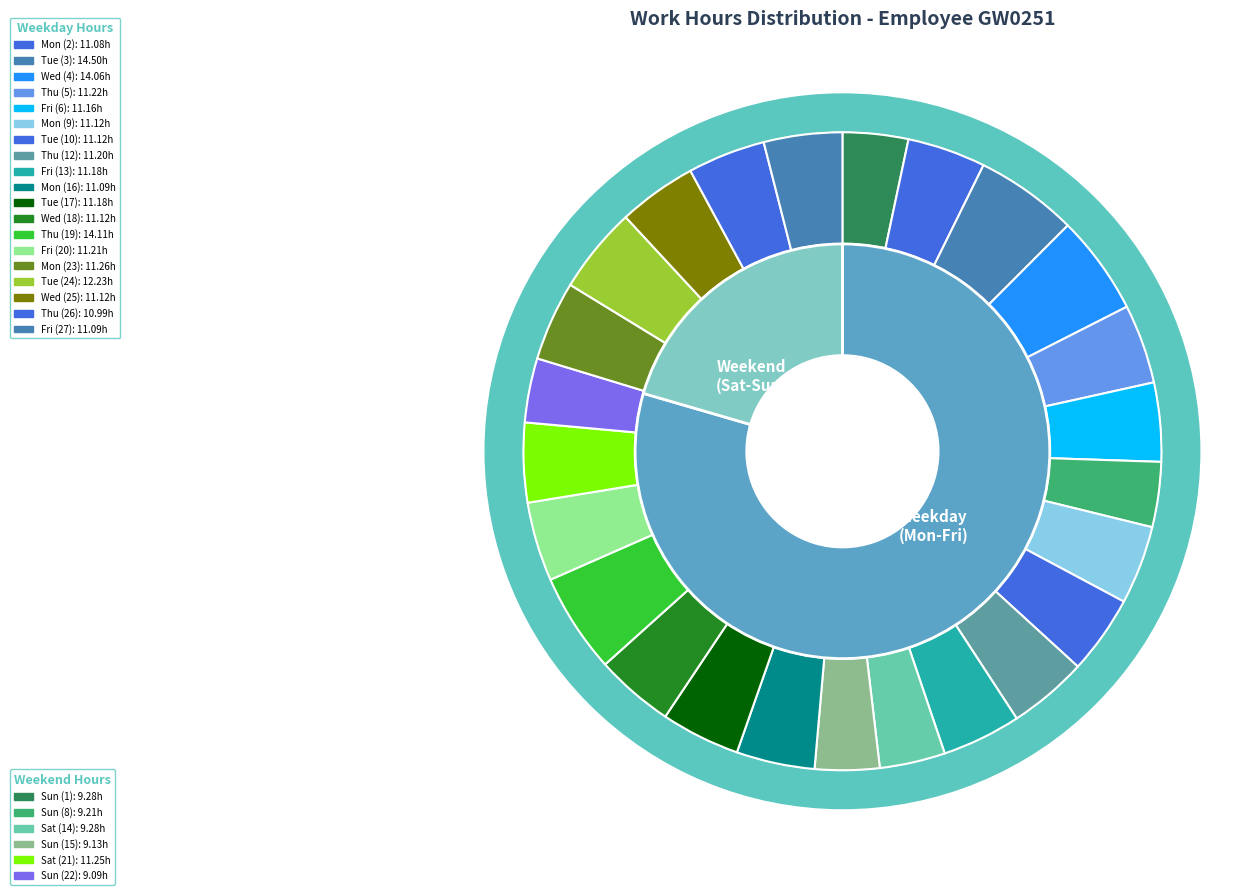

How many slices are in this pie chart?

25